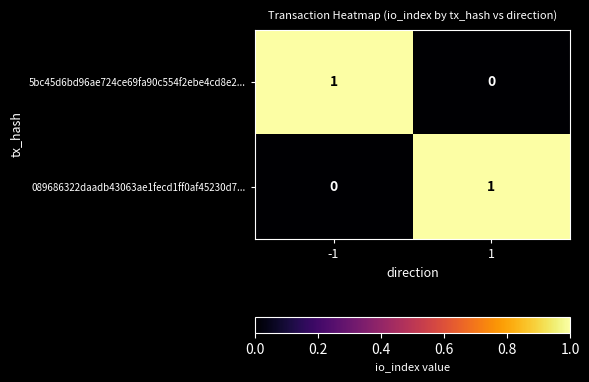

The 5bc45d6bd96ae724ce69fa90c554f2ebe4cd8e2... series shows 0 at 1. True or false?

True